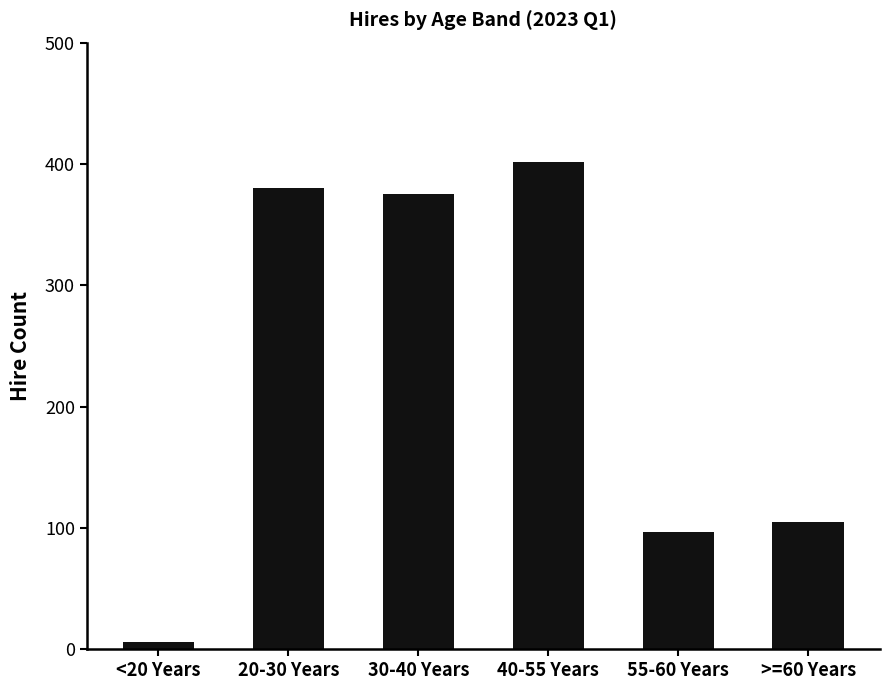

Rank the categories by value from lowest to highest.

<20 Years, 55-60 Years, >=60 Years, 30-40 Years, 20-30 Years, 40-55 Years